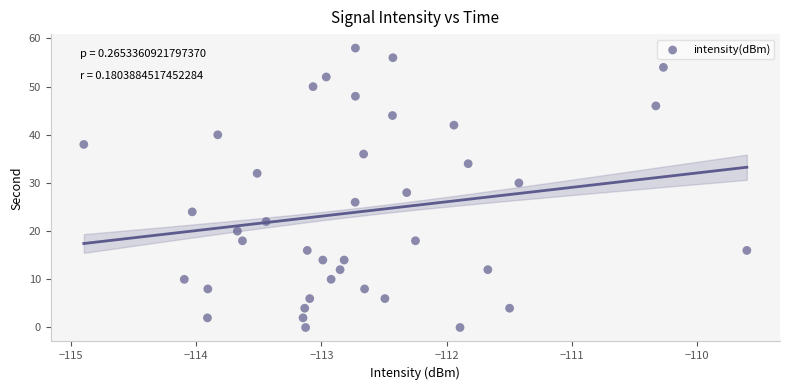

What is the range of Y values (max minus min)?

58